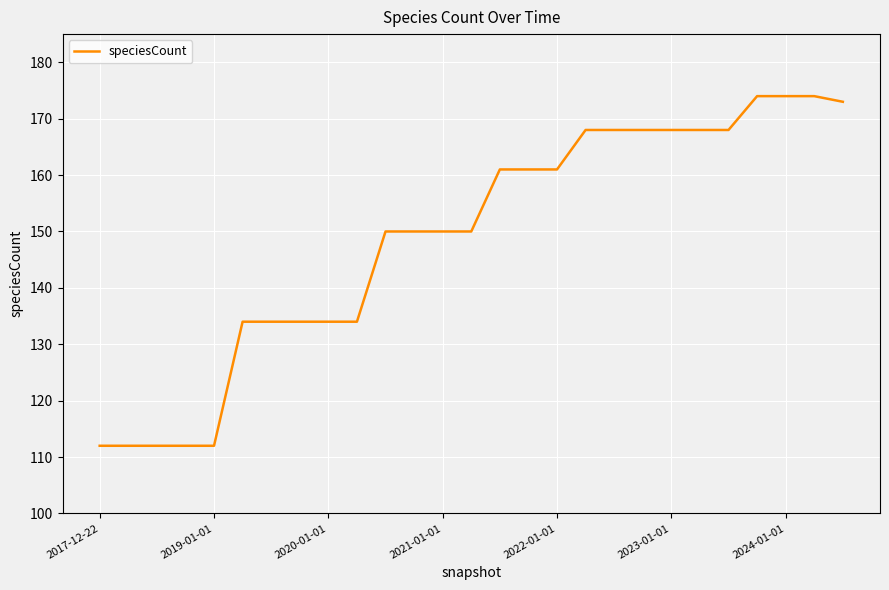

How many distinct data groups are displayed?

1